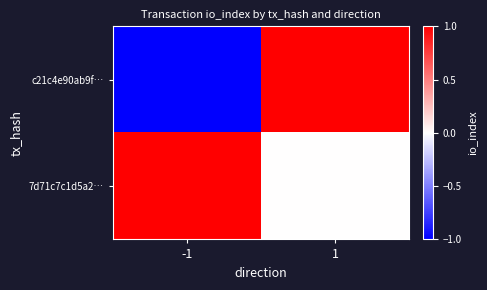

At which category is the sum across all series the highest?

1